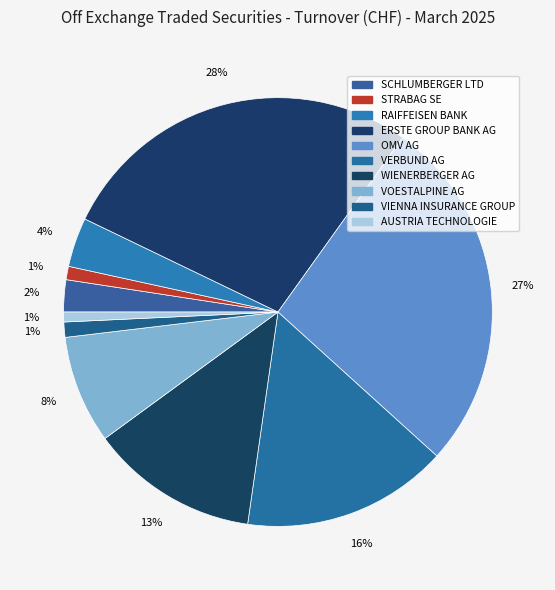

Does any single category account for the majority?

No